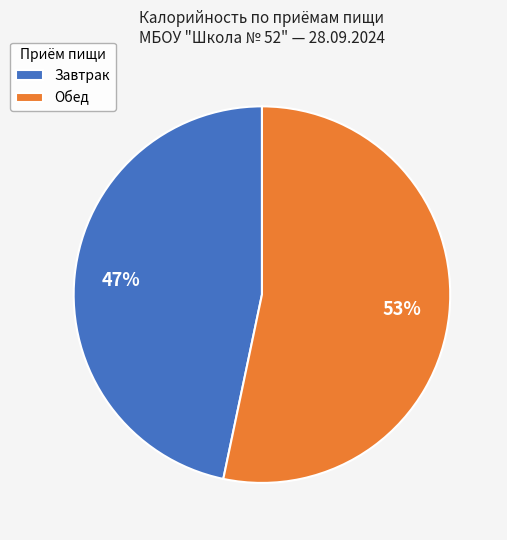

The Завтрак slice represents 57% of the pie. True or false?

False